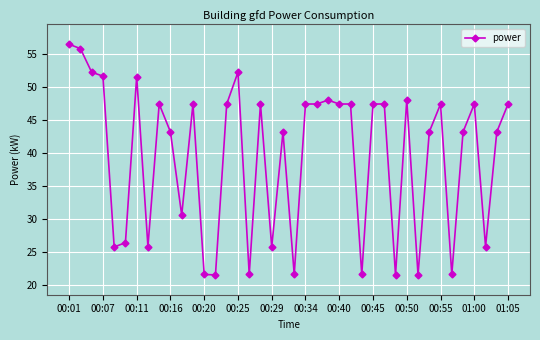

What is the minimum value shown in the chart?

21.6